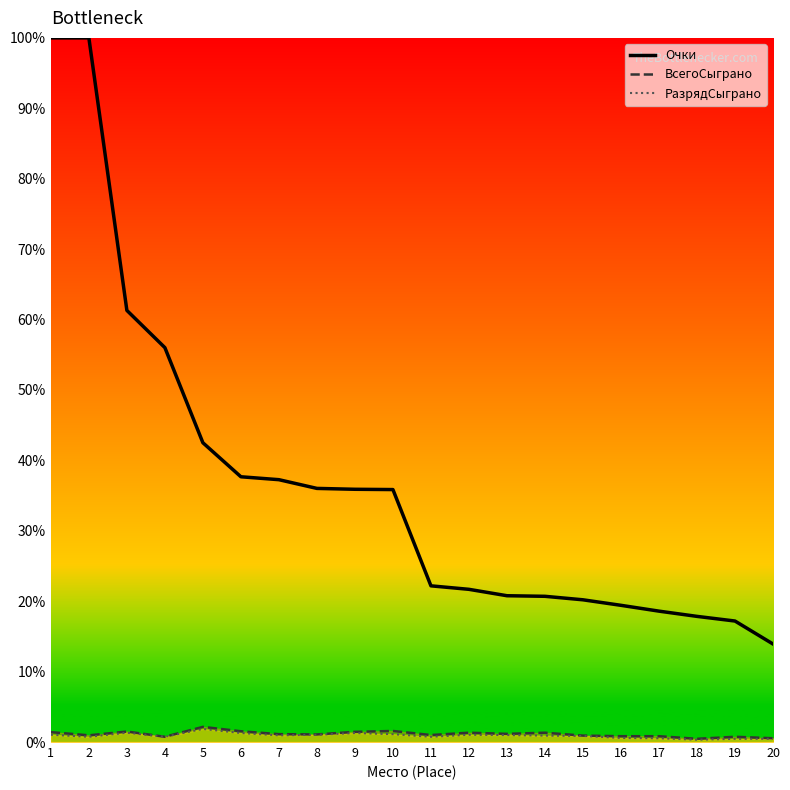

What is the sum of all values?

735.0